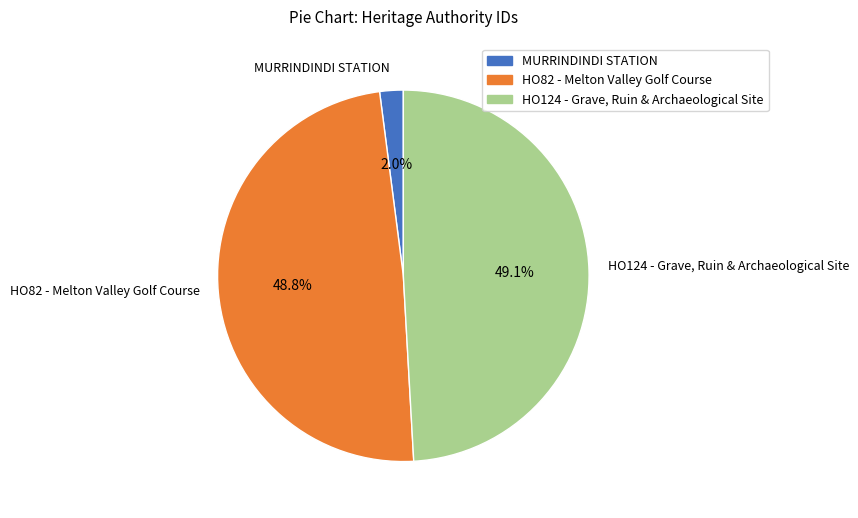

Does HO82 - Melton Valley Golf Course account for over 50% of the chart?

No